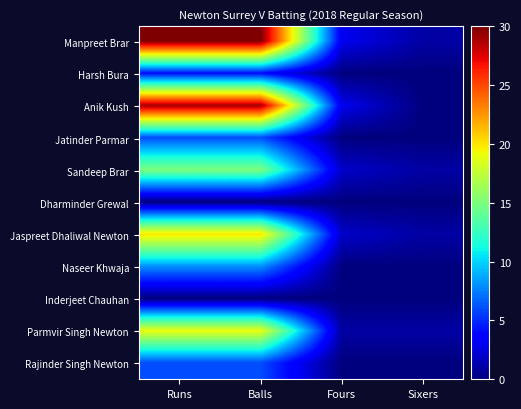

At how many categories does at least one series exceed 0?

4